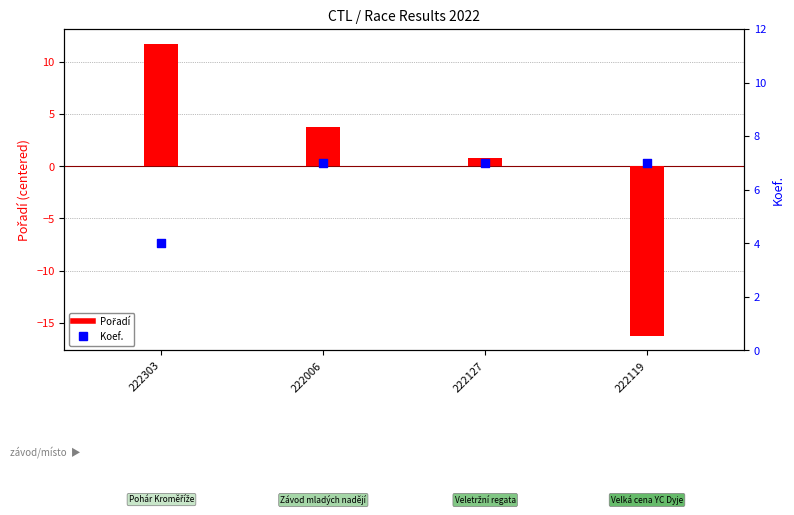

What are all the series names shown in the legend?

Pořadí, Koef.